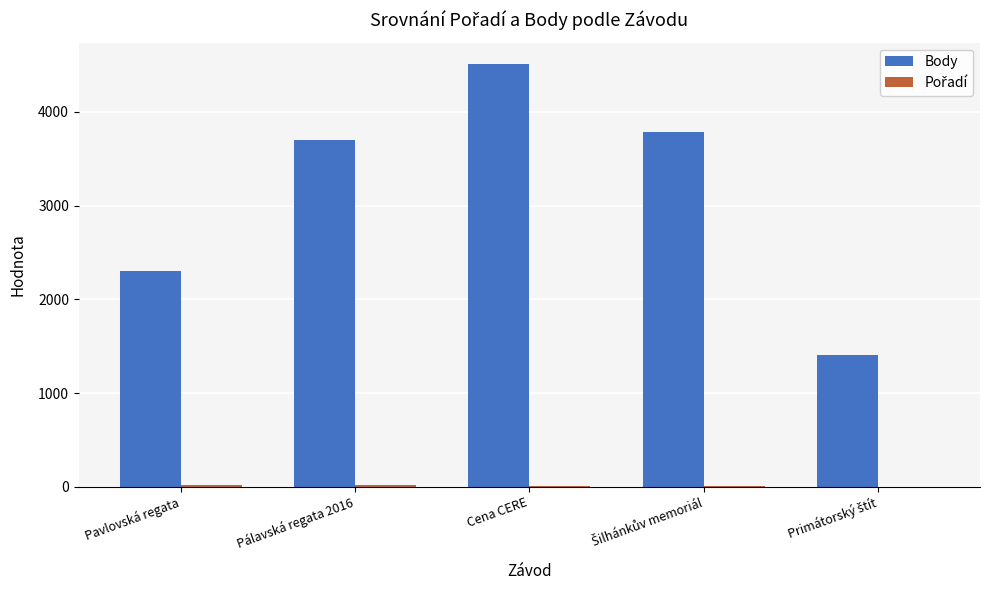

Which series has the largest total across all categories?

Body